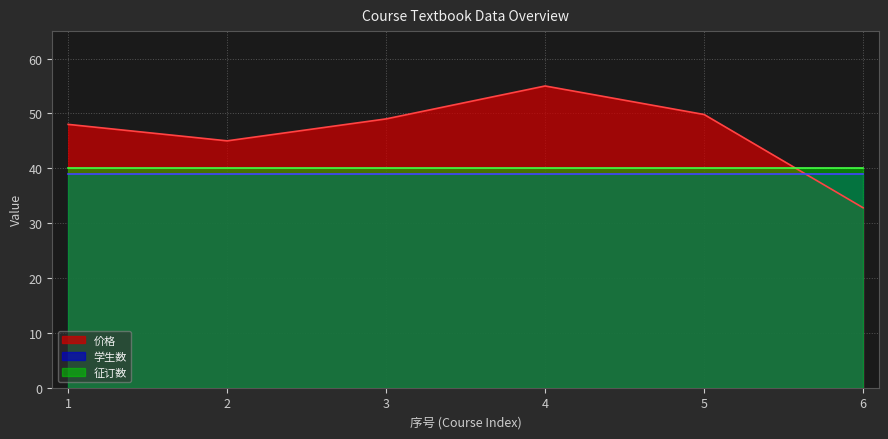

True or false: 价格 has a value of 49.8 at 5.

True